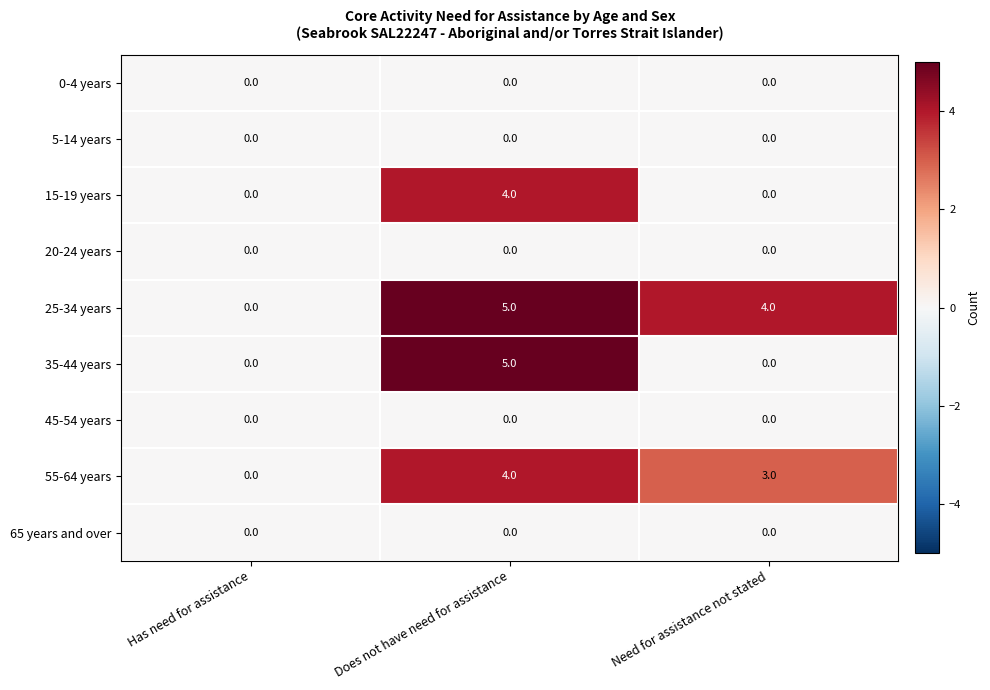

What is the difference between the 35-44 years values at Does not have need for assistance and Need for assistance not stated?

5